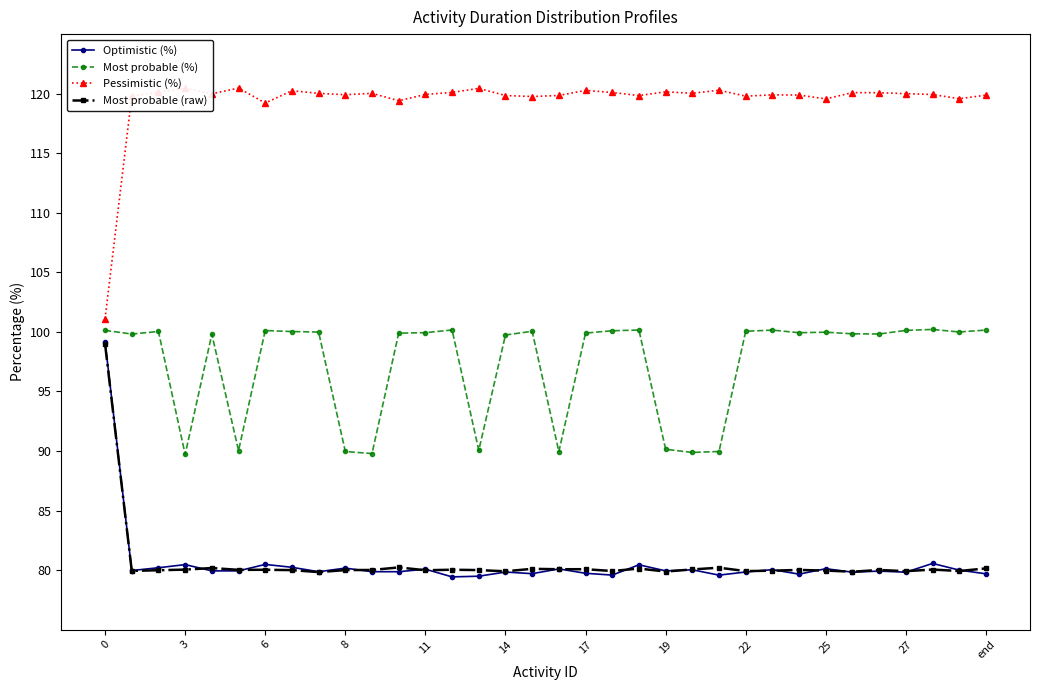

True or false: Pessimistic (%) has more than 0 points higher than both neighbors.

True